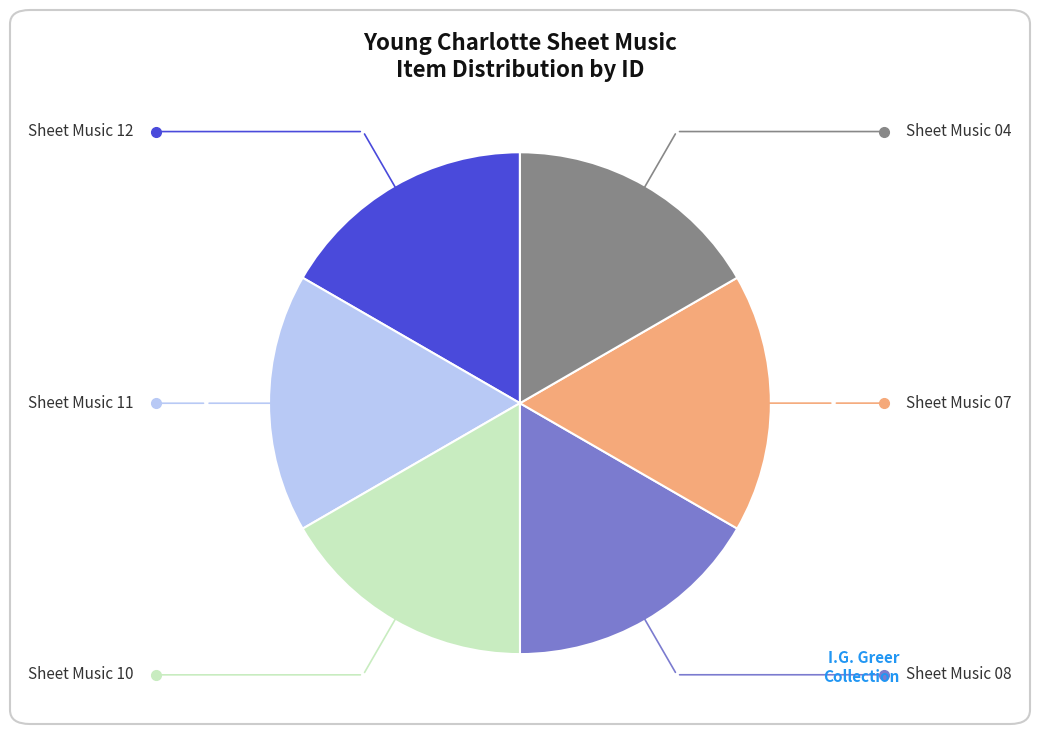

Is there any slice that represents more than half of the pie?

No